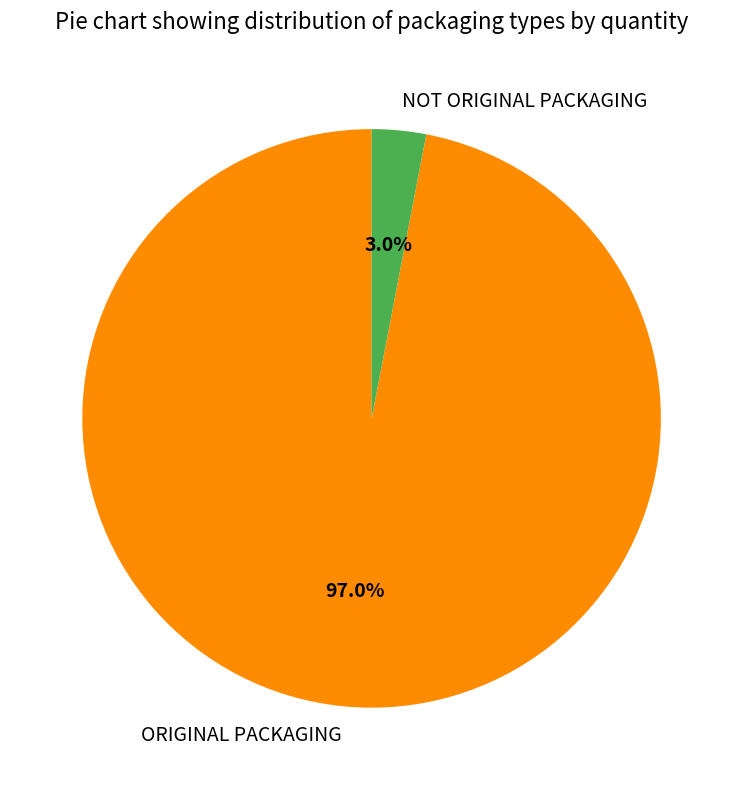

The NOT ORIGINAL PACKAGING slice represents 9% of the pie. True or false?

False